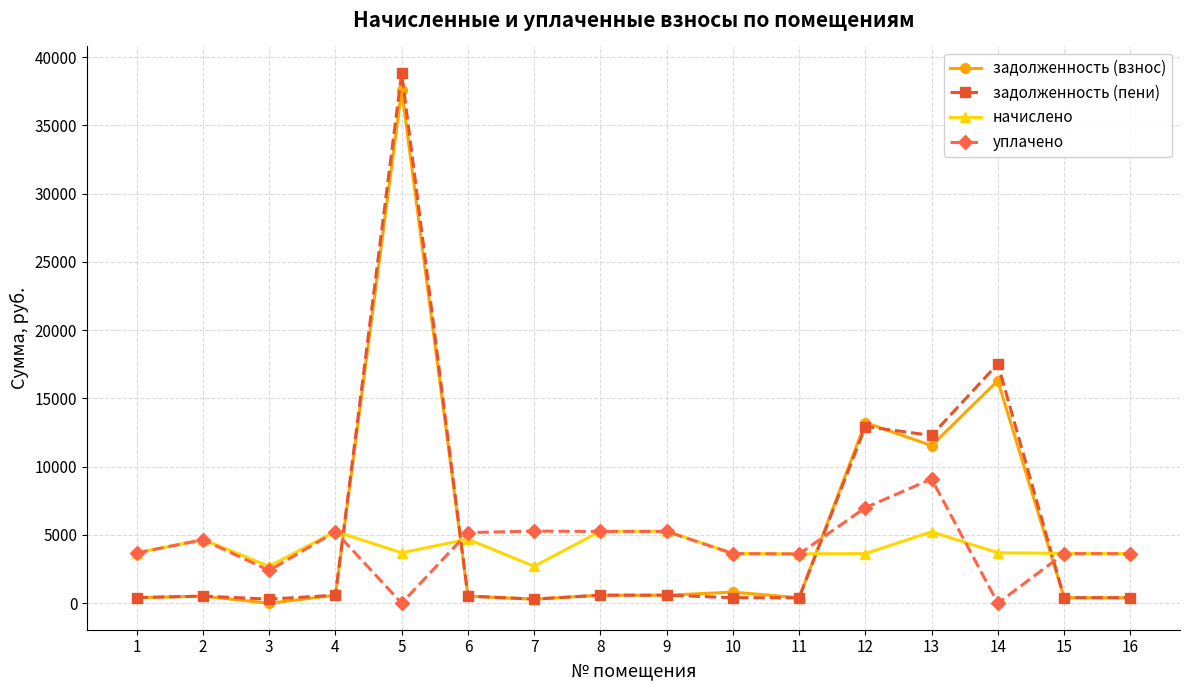

True or false: уплачено has more than 1 points higher than both neighbors.

True